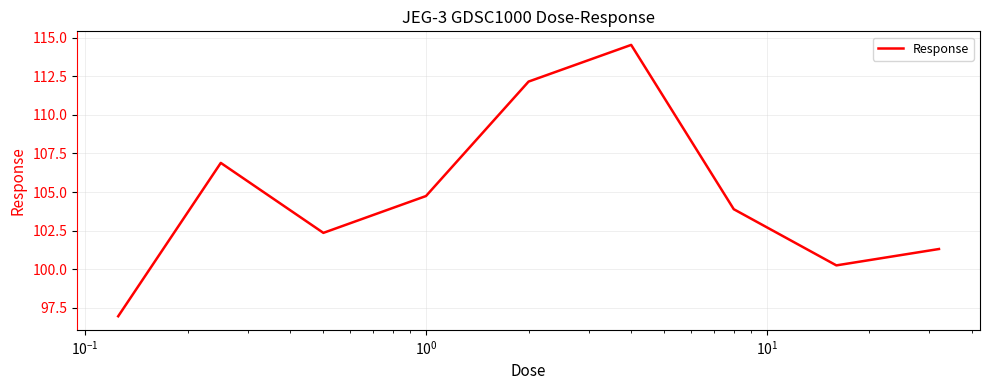

What is the minimum value shown in the chart?

96.9